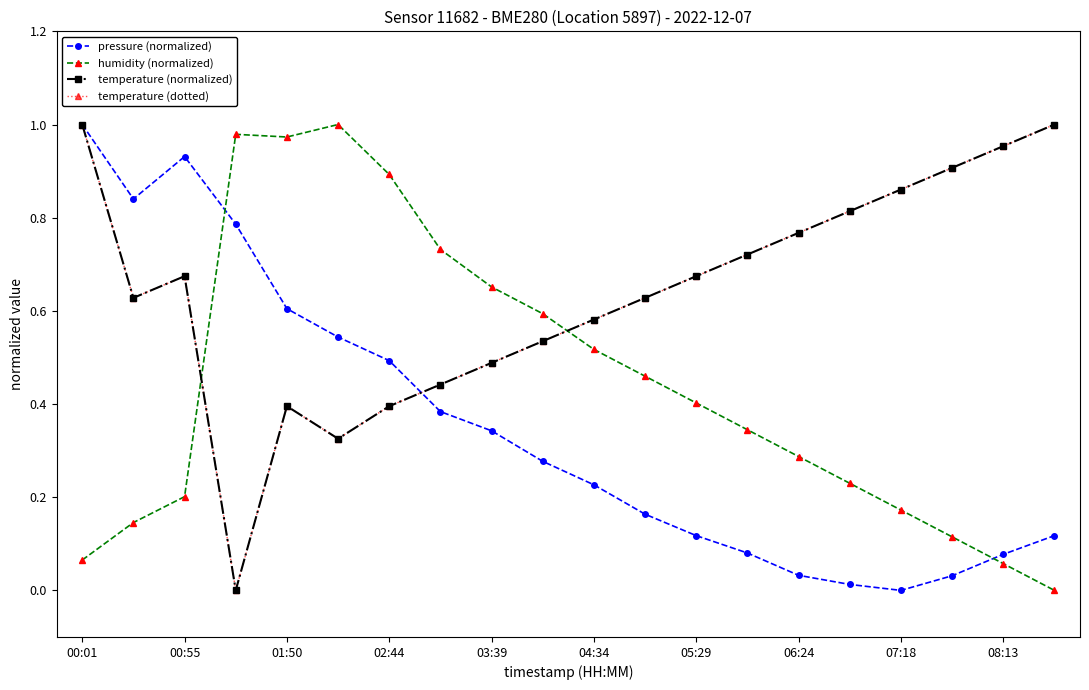

How many lines are shown in the chart?

4